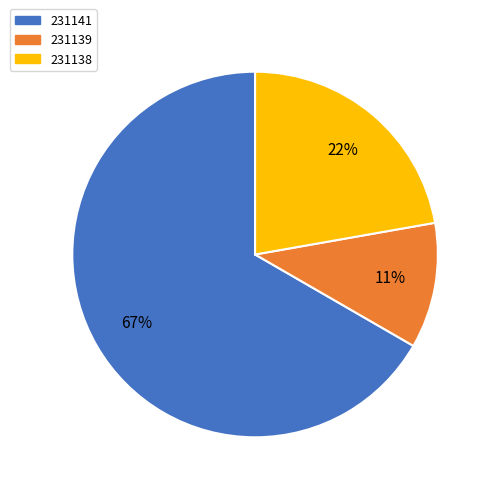

Which has a higher value, 231141 or 231139?

231141